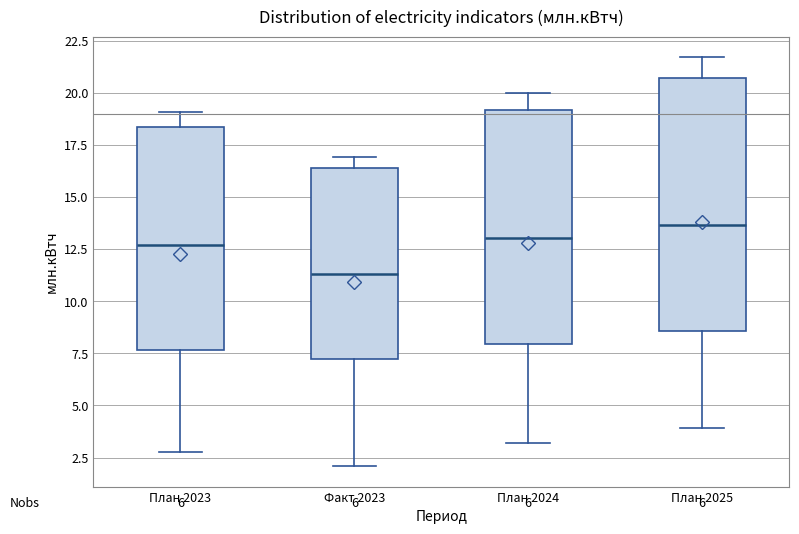

Comparing the boxes themselves (not the whiskers), which one is the tallest?

План 2025